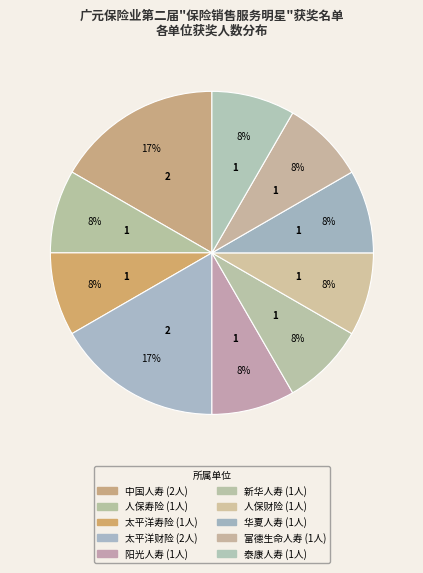

Count the number of slices in the pie.

10